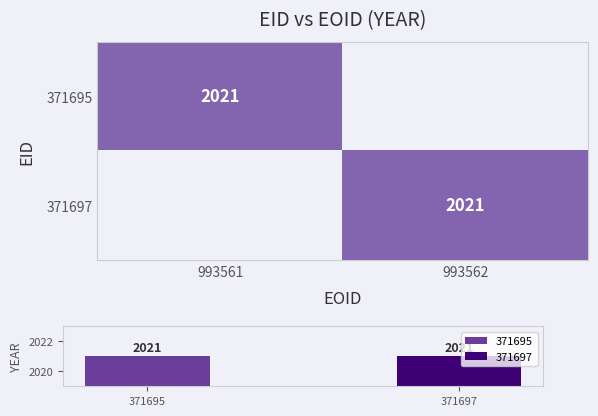

Between 993561 and 993562, which series saw the biggest shift?

371695